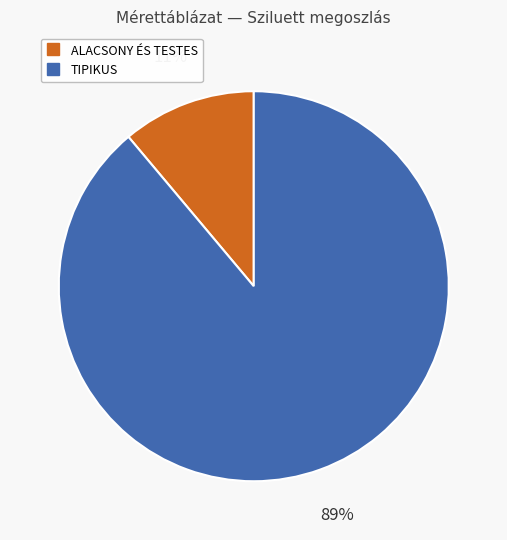

To the nearest percent, what is the difference between the largest and smallest slice percentages?

78%